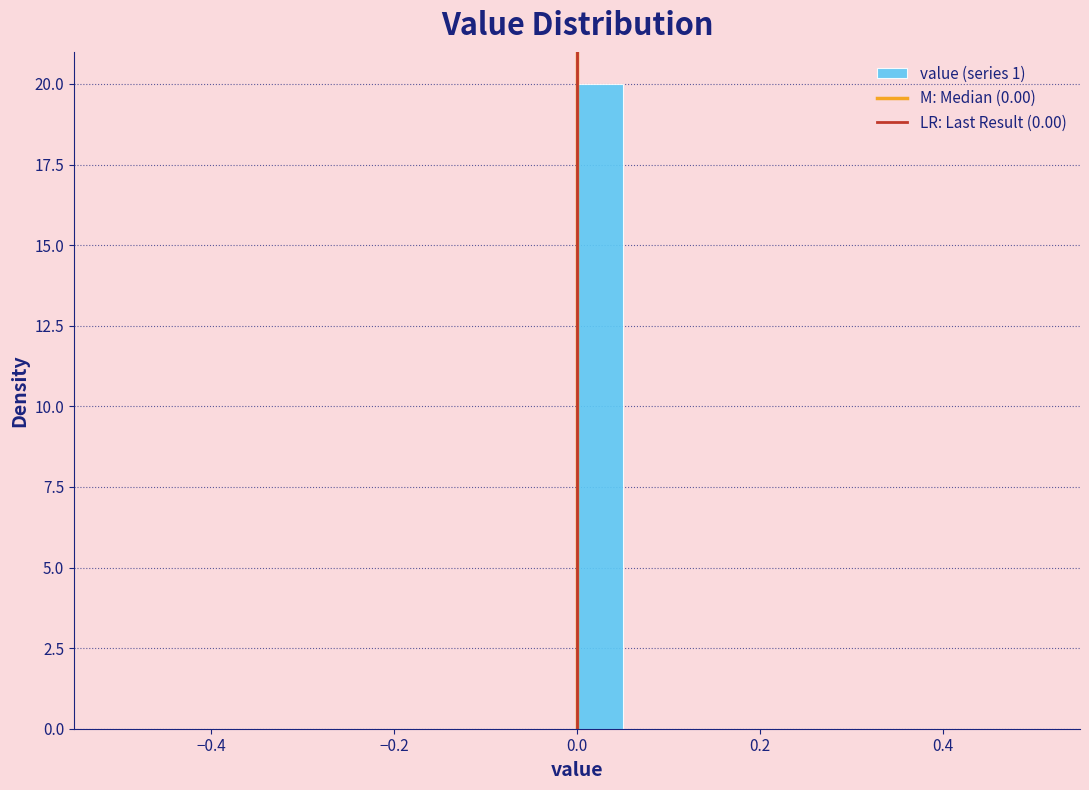

Around what value on the x-axis is the tallest bar? Give the approximate position of its centre, as read against the axis.

0.02